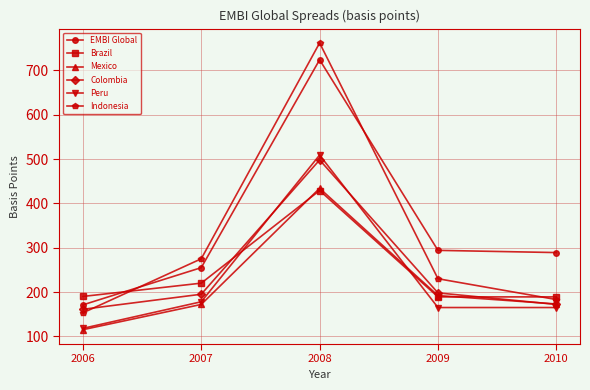

The Indonesia series shows 391 at 2007. True or false?

False